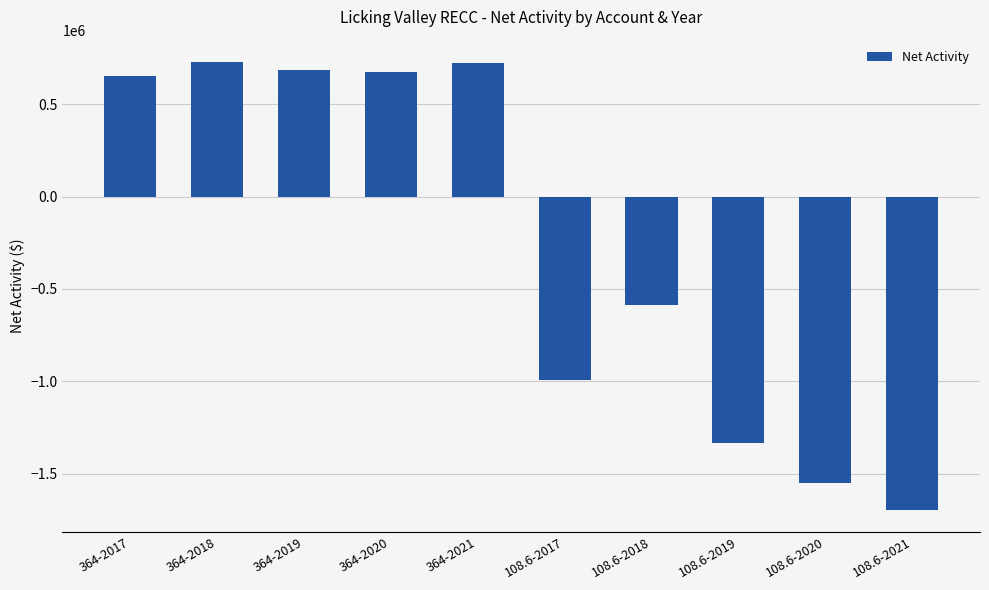

At which category does the chart reach its minimum across all series?

108.6-2021